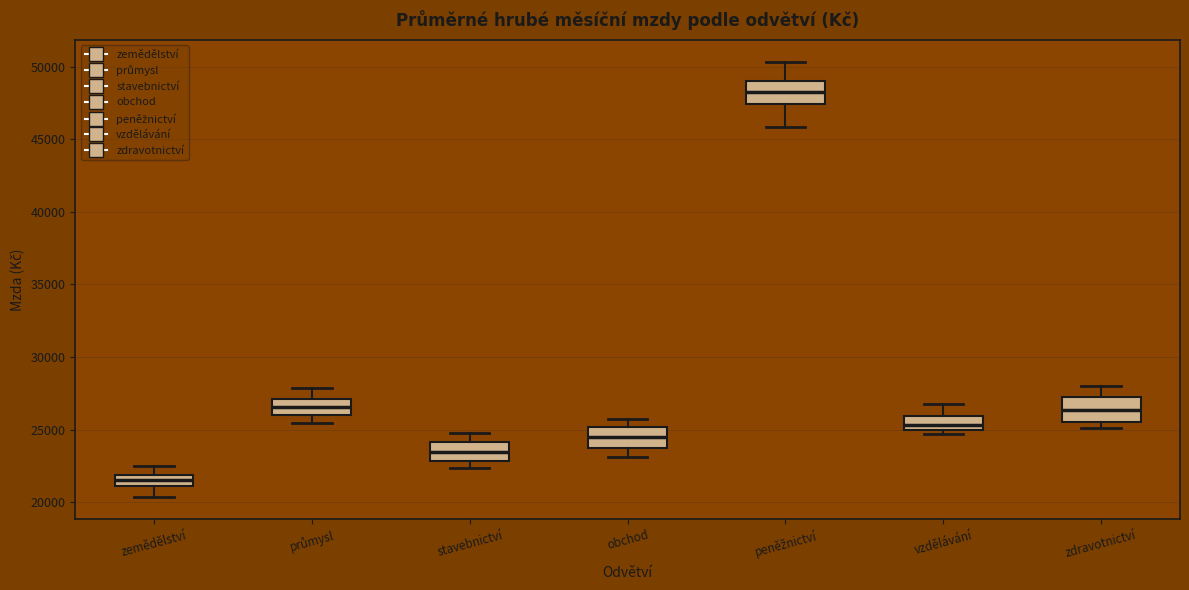

Where does the median line of the box for peněžnictví sit on the y-axis? The values are not printed on the chart, so give them approximately, as read against the axis.

48000